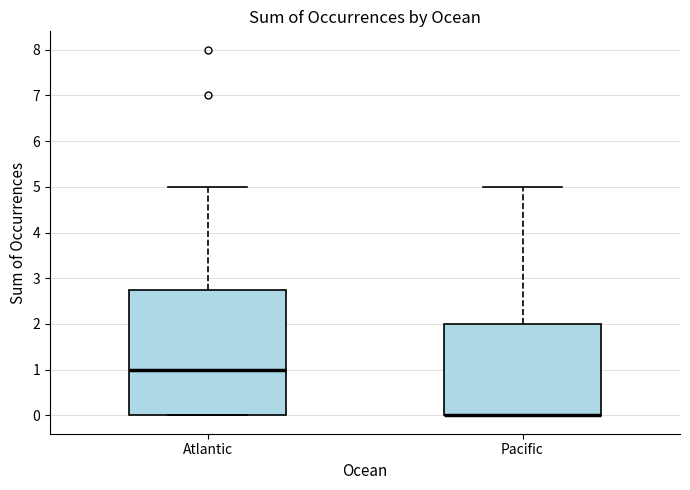

Reading left to right, transcribe this box plot: for each box, give where its median line is, the range the box spans, and where its two whiskers end, as read against the y-axis. The values are not printed on the chart, so give them approximately, as read against the axis.

Atlantic: median 1.0, box 0.0 to 2.8, whiskers 0.0 to 5.0
Pacific: median 0.0 (drawn on the box's lower edge), box 0.0 to 2.0, whiskers 0.0 to 5.0